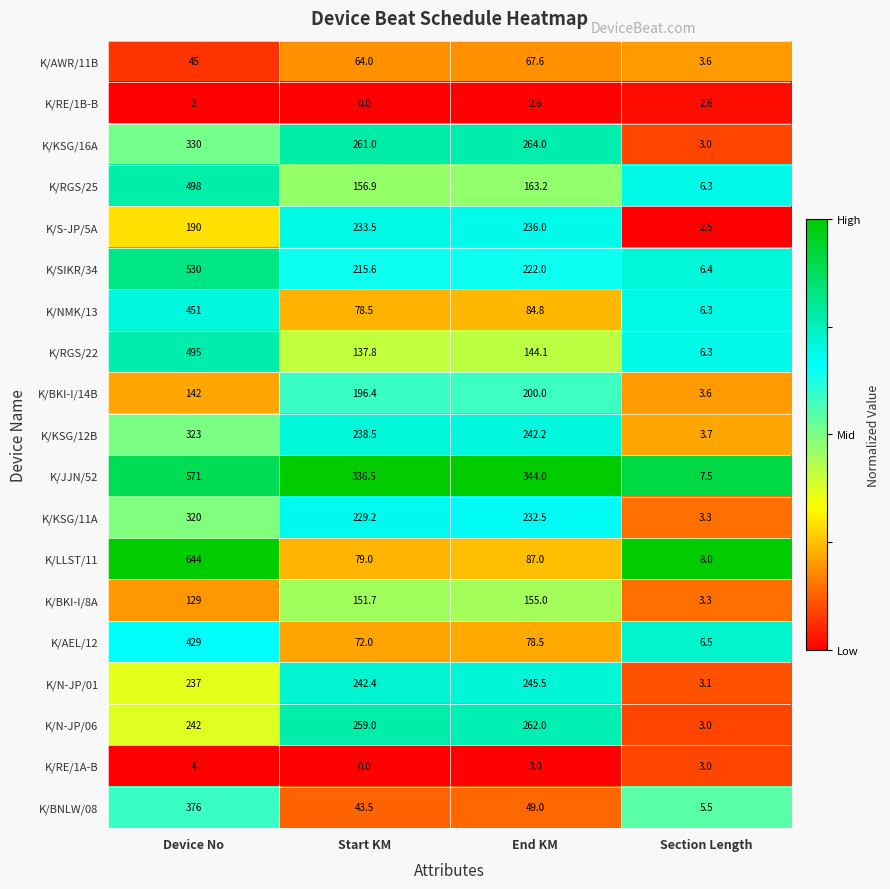

At Device No, list the series in order from largest to smallest.

K/LLST/11, K/JJN/52, K/SIKR/34, K/RGS/25, K/RGS/22, K/NMK/13, K/AEL/12, K/BNLW/08, K/KSG/16A, K/KSG/12B, K/KSG/11A, K/N-JP/06, K/N-JP/01, K/S-JP/5A, K/BKI-I/14B, K/BKI-I/8A, K/AWR/11B, K/RE/1A-B, K/RE/1B-B